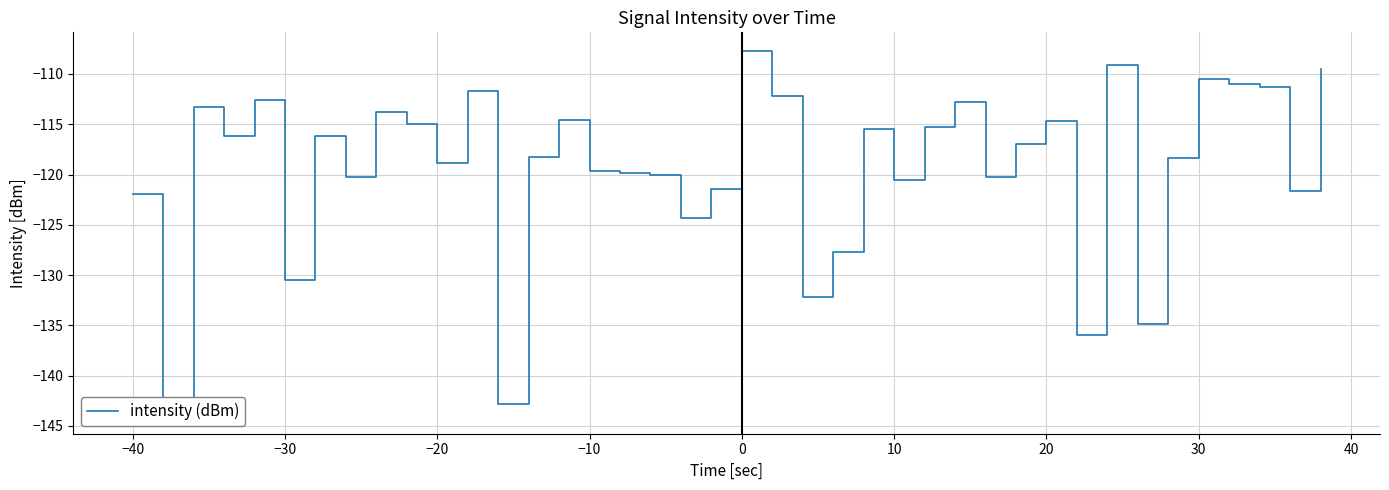

What is the smallest value displayed?

-144.0